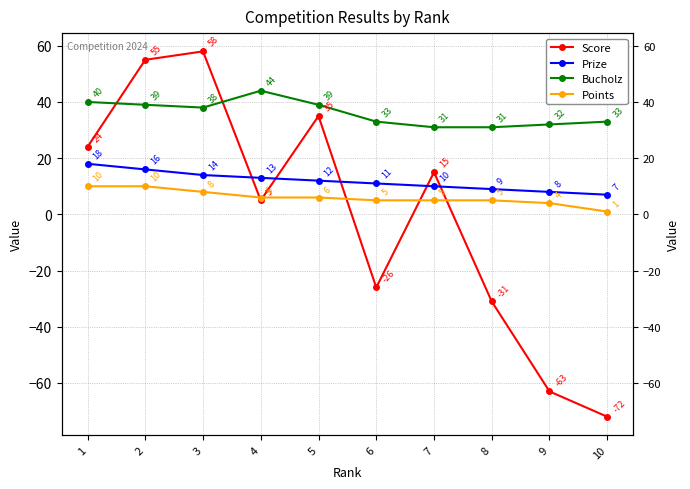

What is the difference between the maximum and minimum values in the Prize series?

11